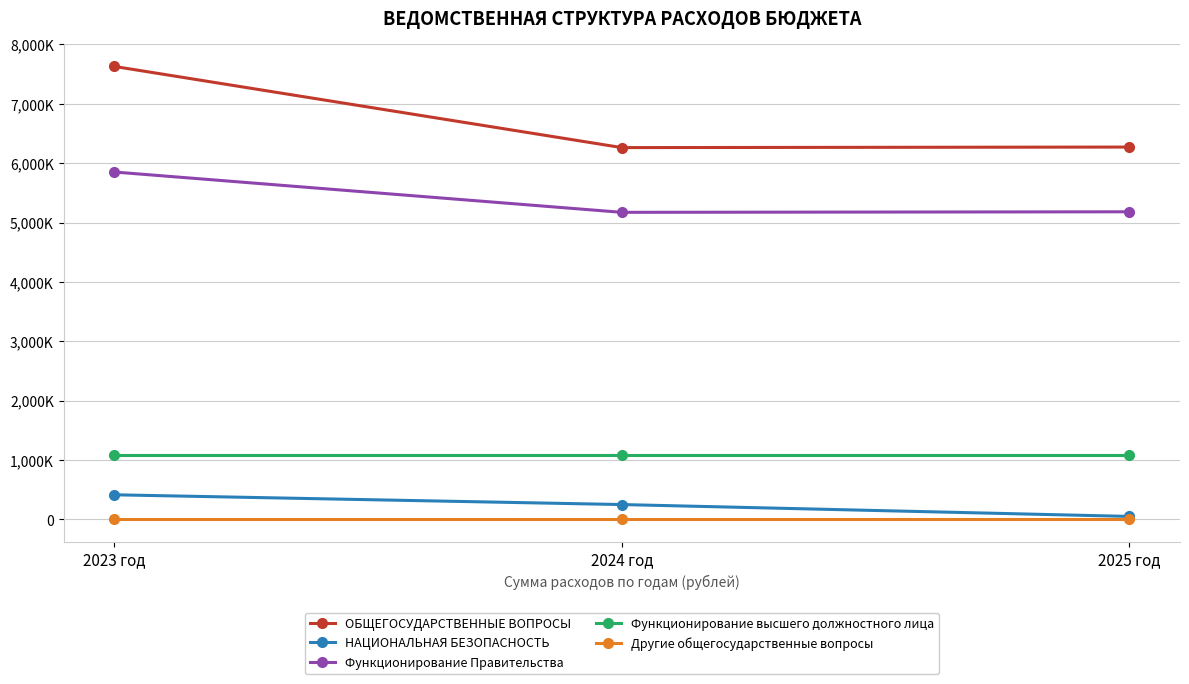

The НАЦИОНАЛЬНАЯ БЕЗОПАСНОСТЬ series shows 250000.0 at 2024 год. True or false?

True